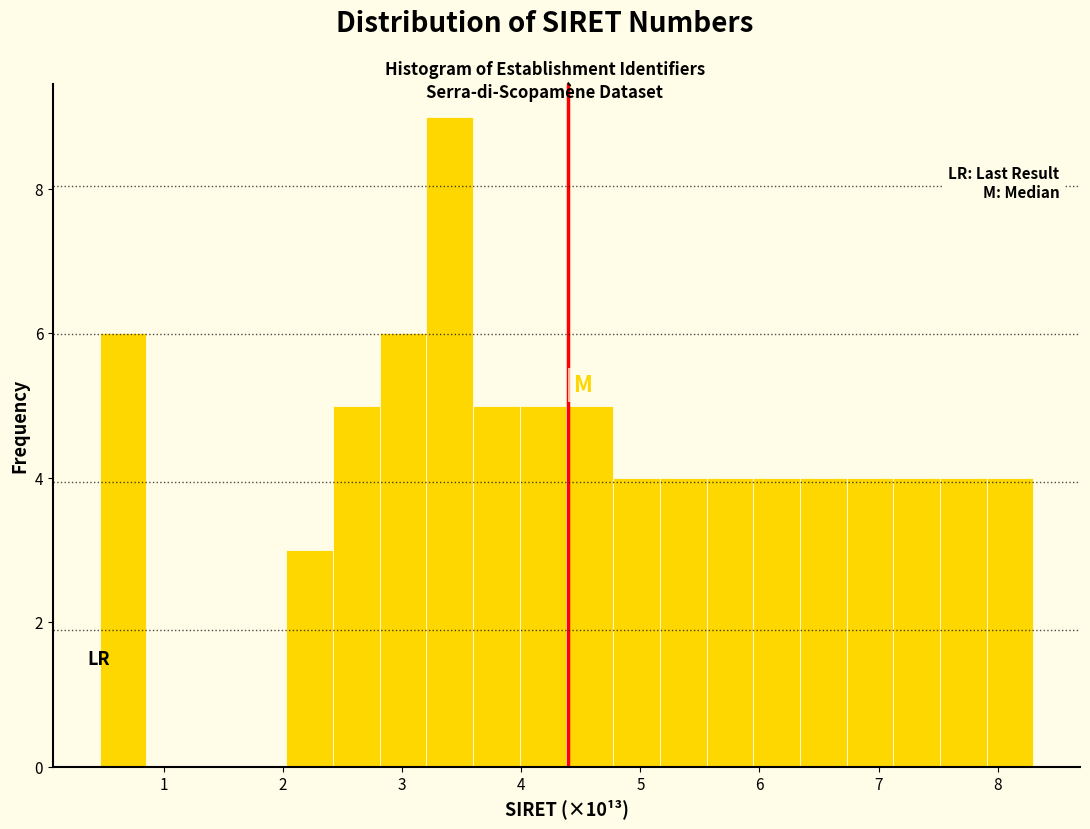

Around what value on the x-axis is the tallest bar? Give the approximate position of its centre, as read against the axis.

3.4